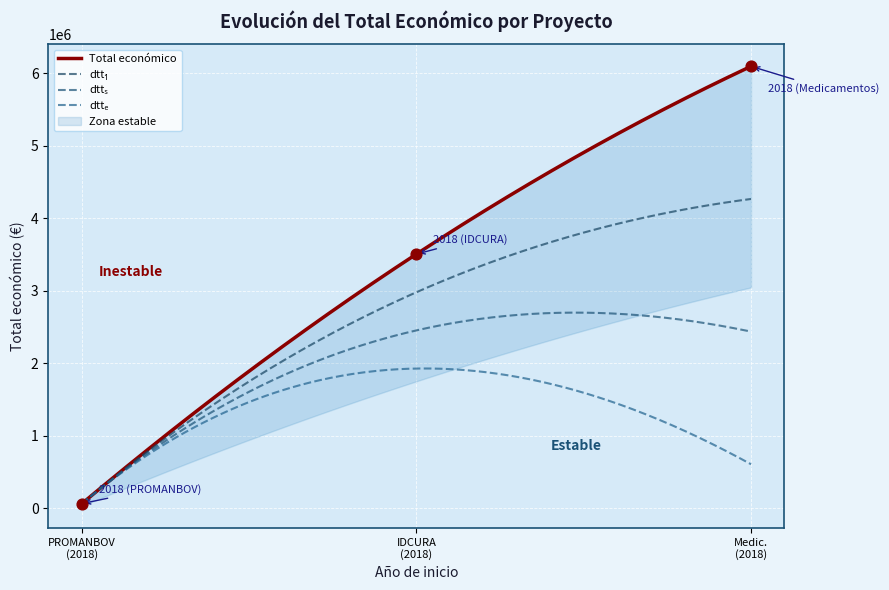

What is the change in value from PROMANBOV (2018) to Medic. (2018)?

+6031046